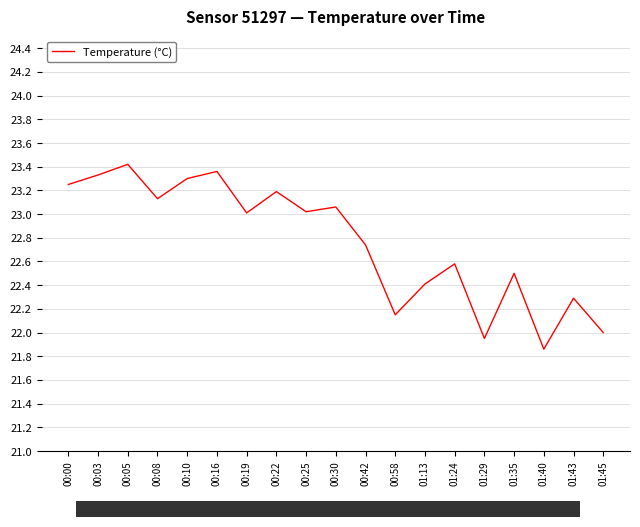

At which label is the value closest to 22?

01:45